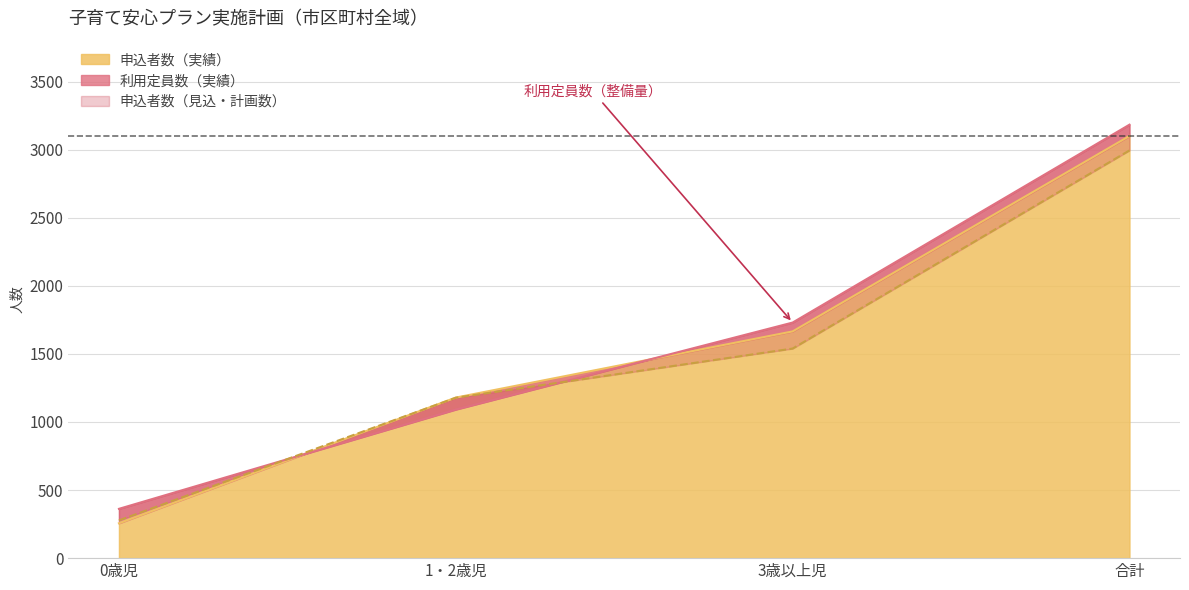

Count the number of categories in the chart.

4